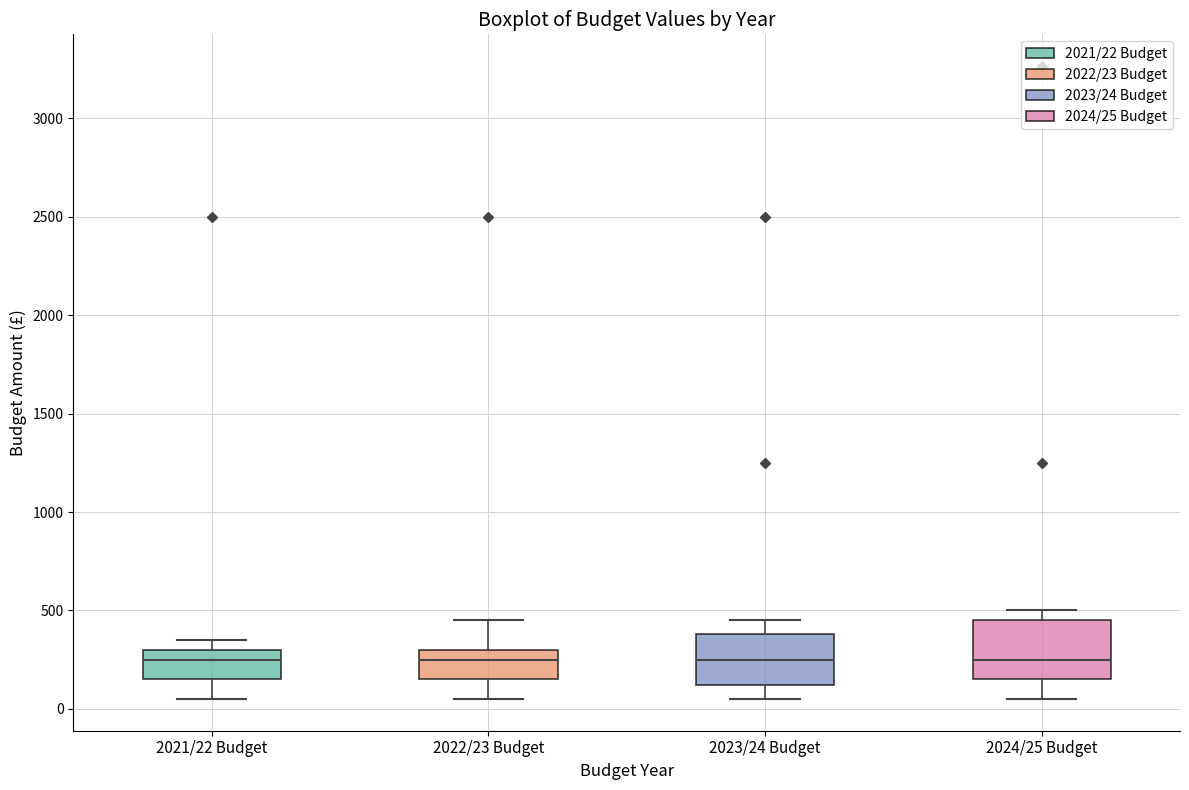

Reading left to right, transcribe this box plot: for each box, give where its median line is, the range the box spans, and where its two whiskers end, as read against the y-axis. The values are not printed on the chart, so give them approximately, as read against the axis.

2021/22 Budget: median 250, box 150 to 300, whiskers 50 to 350
2022/23 Budget: median 250, box 150 to 300, whiskers 50 to 450
2023/24 Budget: median 250, box 100 to 400, whiskers 50 to 450
2024/25 Budget: median 250, box 150 to 450, whiskers 50 to 500